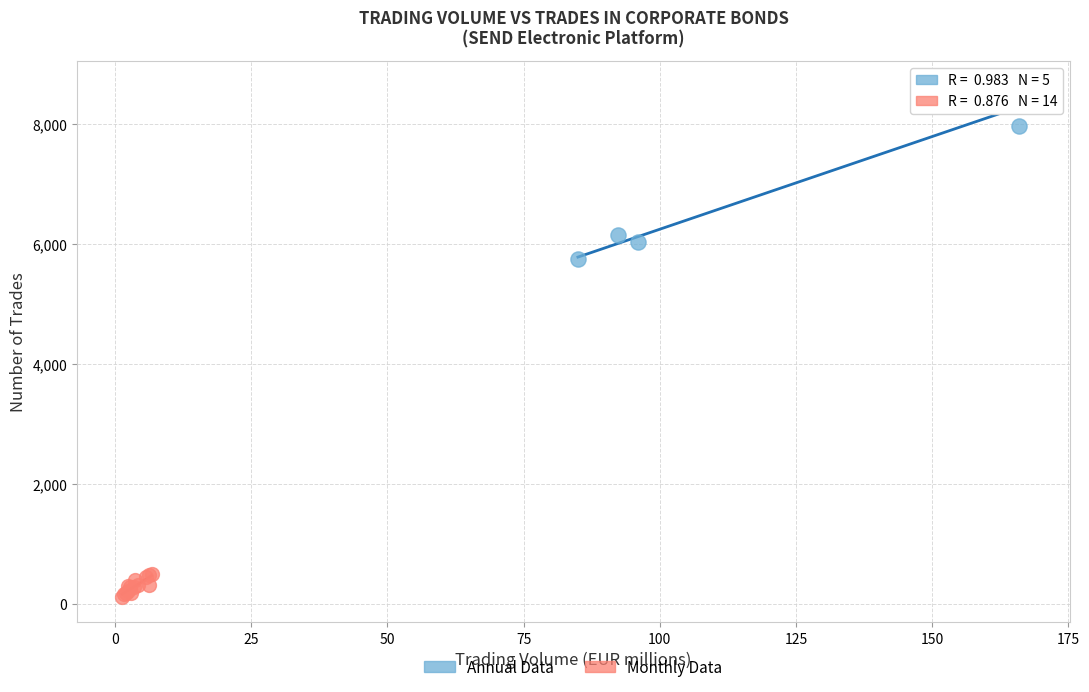

Which series contains the highest Y value?

Annual Data